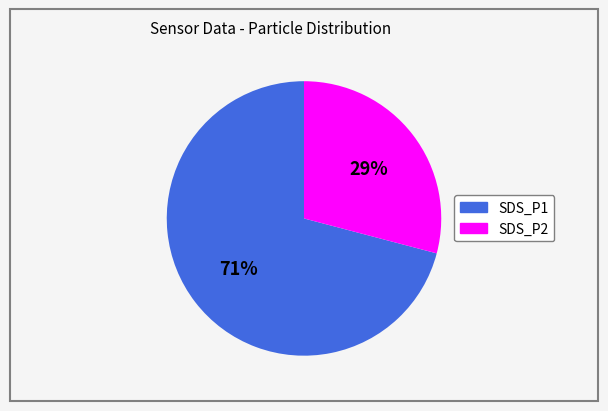

True or false: SDS_P1 accounts for 85% of the total.

False